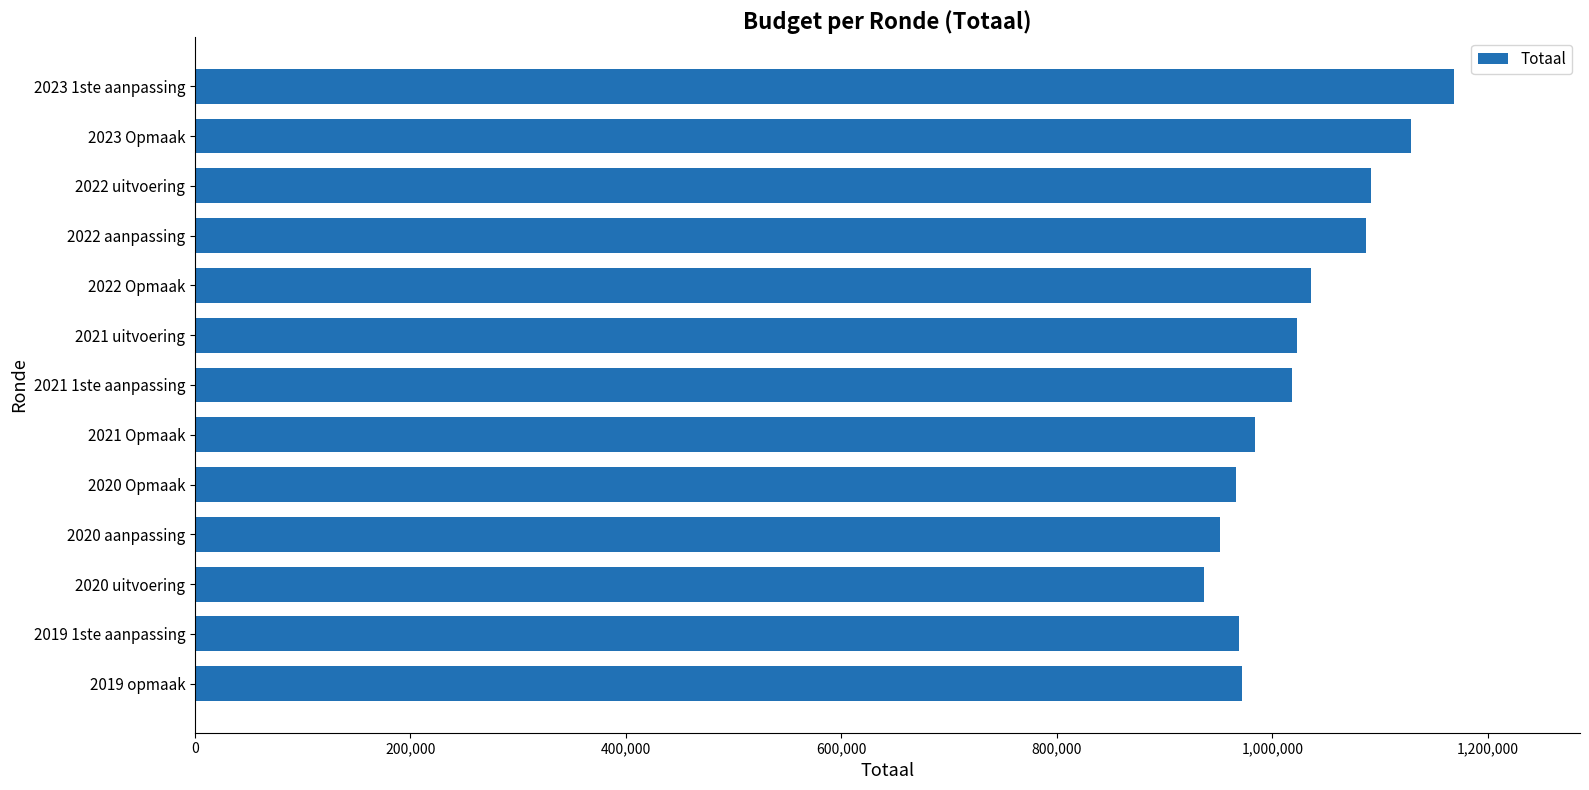

What is the minimum value shown in the chart?

936296